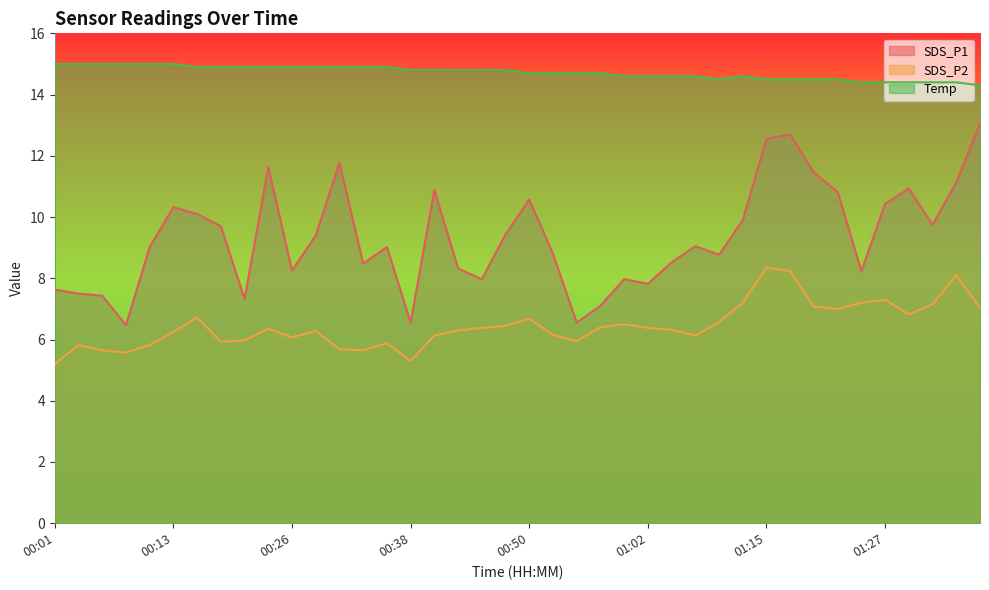

Reading left to right, transcribe all the data shown in this chart.

SDS_P1: 7.6	7.5	7.4	6.5	9.0	10.3	10.1	9.7	7.3	11.6	8.2	9.4	11.8	8.5	9.0	6.5	10.9	8.3	8.0	9.4	10.6	8.8	6.5	7.1	8.0	7.8	8.5	9.1	8.8	9.9	12.6	12.7	11.4	10.8	8.2	10.4	10.9	9.8	11.1	13.1
SDS_P2: 5.2	5.8	5.7	5.6	5.8	6.2	6.7	5.9	6.0	6.3	6.1	6.3	5.7	5.7	5.9	5.3	6.1	6.3	6.4	6.5	6.7	6.2	6.0	6.4	6.5	6.4	6.3	6.1	6.6	7.2	8.3	8.2	7.1	7.0	7.2	7.3	6.8	7.2	8.1	7.0
Temp: 15.0	15.0	15.0	15.0	15.0	15.0	14.9	14.9	14.9	14.9	14.9	14.9	14.9	14.9	14.9	14.8	14.8	14.8	14.8	14.8	14.7	14.7	14.7	14.7	14.6	14.6	14.6	14.6	14.5	14.6	14.5	14.5	14.5	14.5	14.4	14.4	14.4	14.4	14.4	14.3